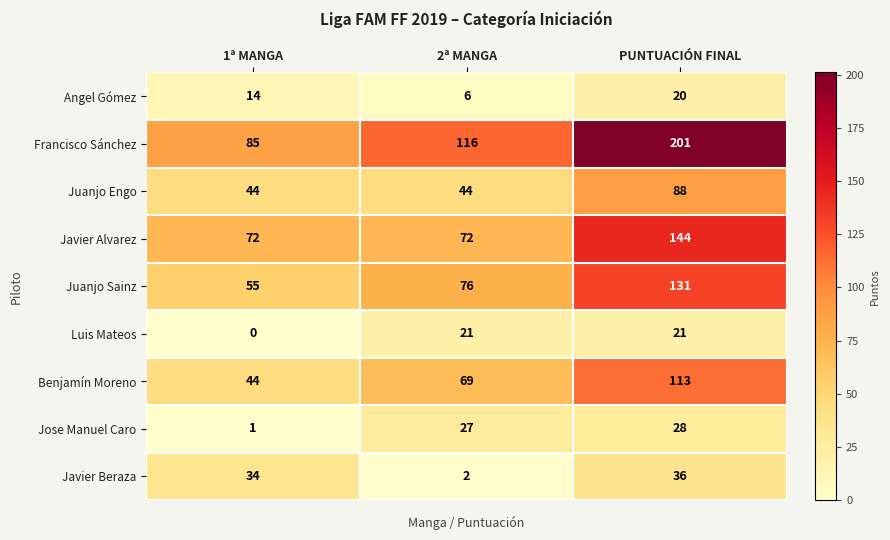

Reading left to right, what are all the values shown in this chart?

Angel Gómez: 14	6	20
Francisco Sánchez: 85	116	201
Juanjo Engo: 44	44	88
Javier Alvarez: 72	72	144
Juanjo Sainz: 55	76	131
Luis Mateos: 0	21	21
Benjamín Moreno: 44	69	113
Jose Manuel Caro: 1	27	28
Javier Beraza: 34	2	36